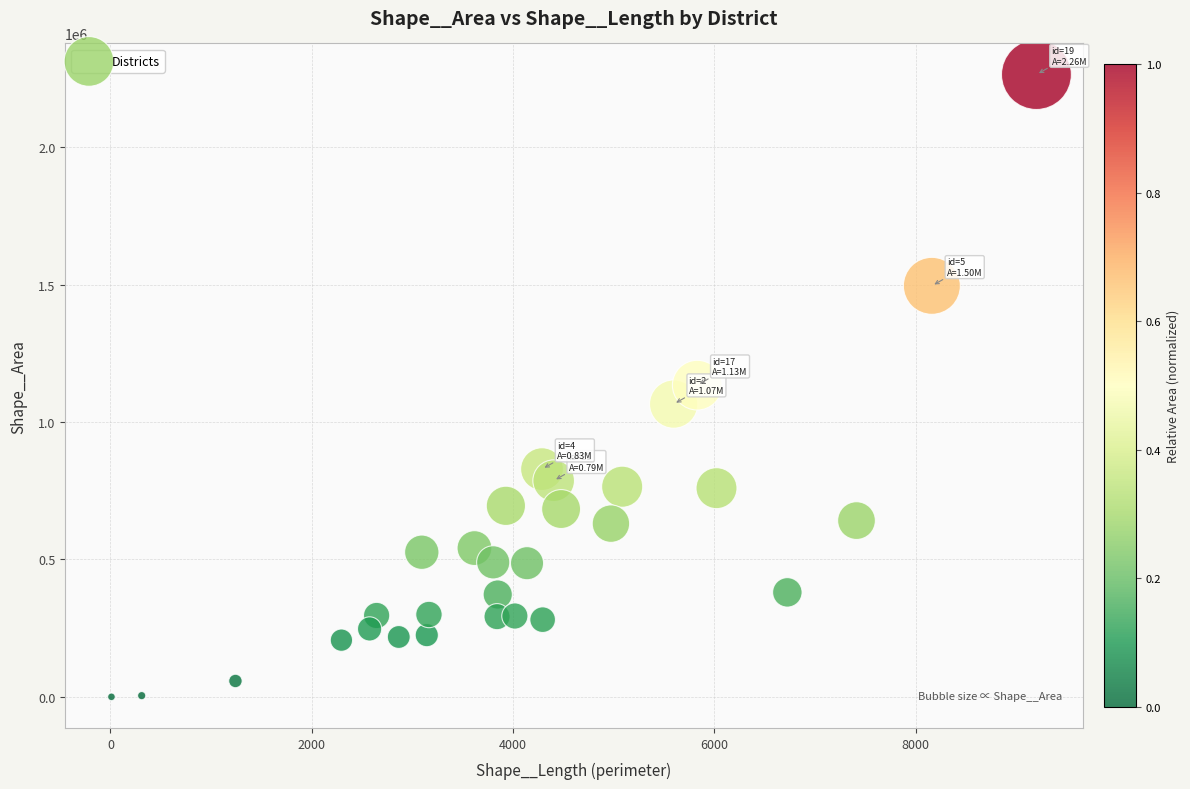

What is the range of X values (max minus min)?

9188.6